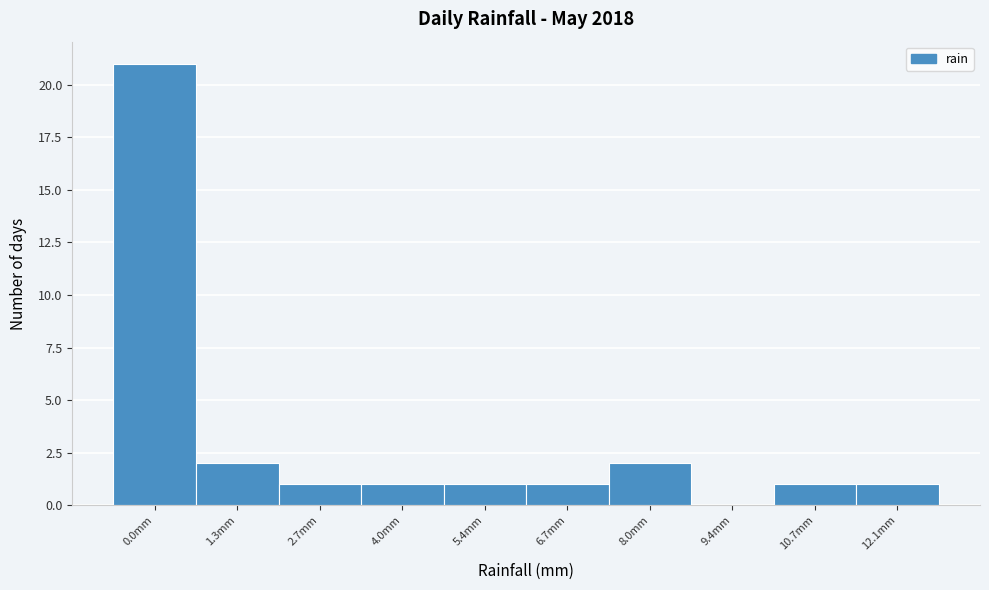

Reading right to left, extract all data points from this chart.

12.1mm=1	10.7mm=1	9.4mm=0	8.0mm=2	6.7mm=1	5.4mm=1	4.0mm=1	2.7mm=1	1.3mm=2	0.0mm=21